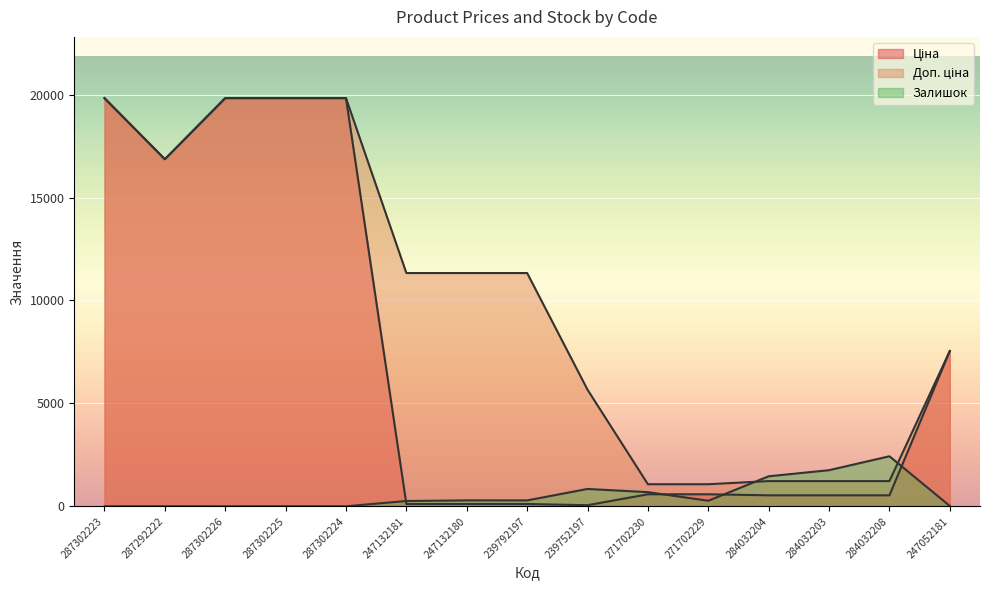

Is it true that Доп. ціна equals 1671.3 at 271702230?

False